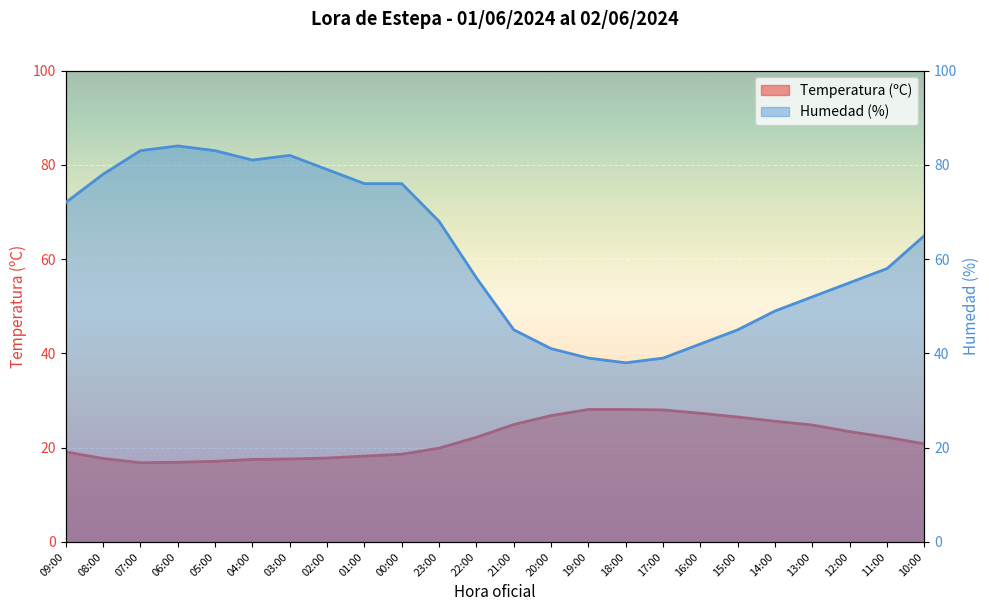

What is the label of the 7th point from the right?

16:00